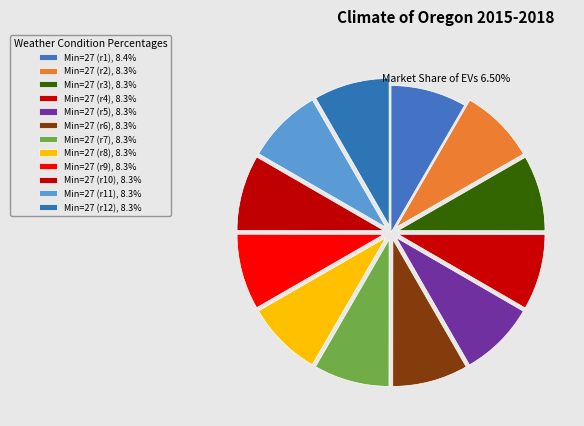

Is there any slice that represents more than half of the pie?

No